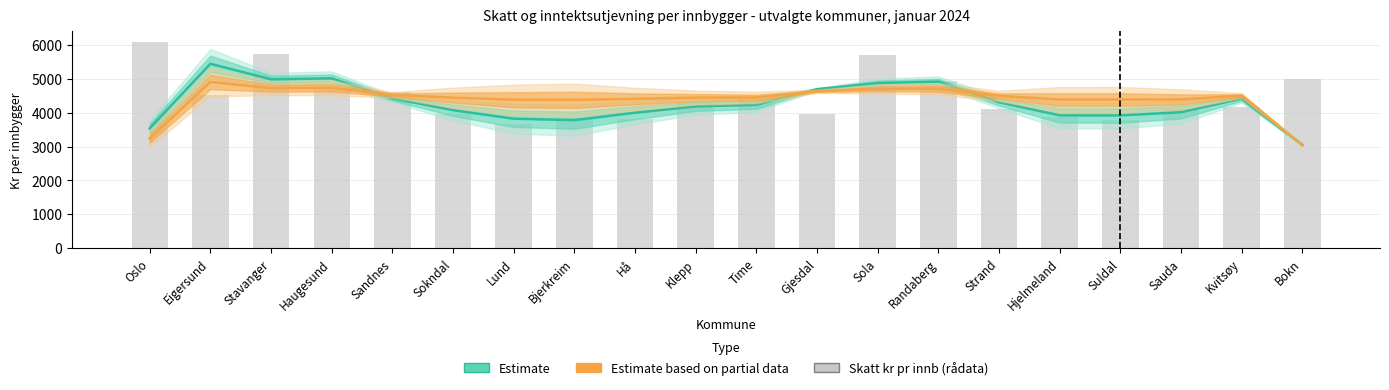

Reading left to right, extract all data points from this chart.

Estimate (Skatt utjevnet): Oslo=3537.0	Eigersund=5443.2	Stavanger=4984.6	Haugesund=5012.8	Sandnes=4423.4	Sokndal=4073.1	Lund=3822.1	Bjerkreim=3779.2	Hå=3997.7	Klepp=4184.7	Time=4233.6	Gjesdal=4693.6	Sola=4871.6	Randaberg=4916.9	Strand=4307.2	Hjelmeland=3919.7	Suldal=3917.4	Sauda=4014.4	Kvitsøy=4414.4	Bokn=3048.5
Estimate based on partial data (Netto utj): Oslo=3235.2	Eigersund=4907.9	Stavanger=4724.4	Haugesund=4735.7	Sandnes=4525.3	Sokndal=4443.7	Lund=4380.5	Bjerkreim=4378.3	Hå=4407.3	Klepp=4444.8	Time=4447.3	Gjesdal=4631.3	Sola=4702.5	Randaberg=4704.8	Strand=4495.3	Hjelmeland=4385.4	Suldal=4385.3	Sauda=4390.1	Kvitsøy=4505.0	Bokn=3040.3
Skatt kr pr innb: Oslo=6093.8	Eigersund=4517.2	Stavanger=5718.7	Haugesund=4717.9	Sandnes=4601.9	Sokndal=3950.4	Lund=3667.0	Bjerkreim=3848.8	Hå=3821.8	Klepp=4322.3	Time=4409.9	Gjesdal=3968.5	Sola=5702.4	Randaberg=4944.0	Strand=4104.4	Hjelmeland=3873.0	Suldal=3781.6	Sauda=4097.7	Kvitsøy=4163.9	Bokn=4981.5